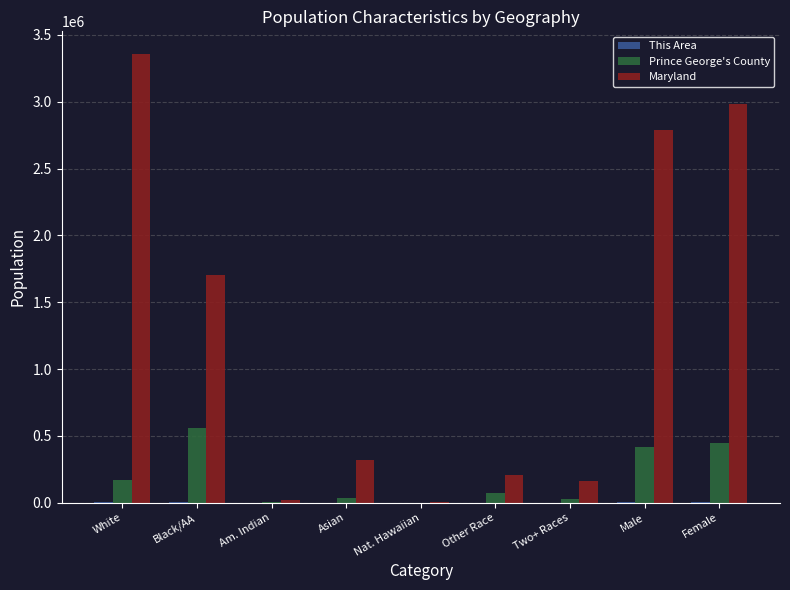

Which series changed the most between Nat. Hawaiian and Male?

Maryland